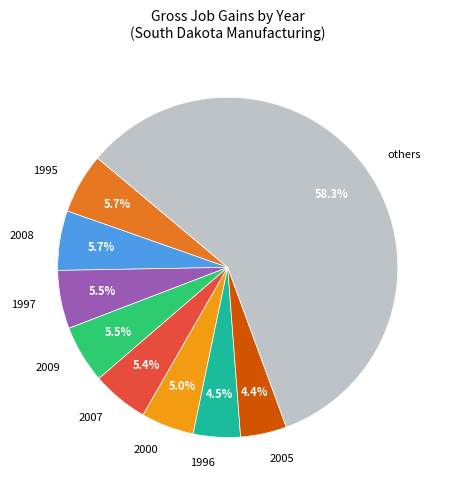

Approximately how many times larger is the value at 2008 compared to 2009?

1.0